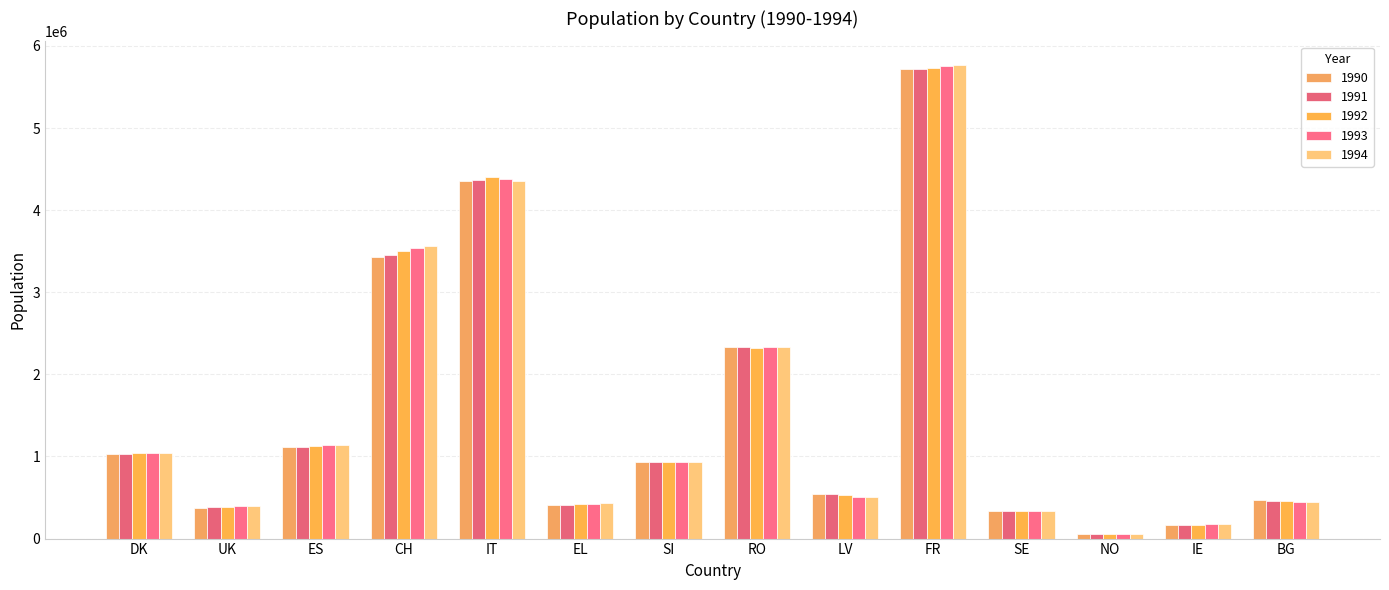

Reading left to right, extract all data points from this chart.

1990: DK=1028069	UK=375262	ES=1116665	CH=3433764	IT=4359520	EL=408676	SI=929532	RO=2333251	LV=544674	FR=5714785	SE=330518	NO=58676	IE=162992	BG=465748
1991: DK=1032933	UK=379545	ES=1118601	CH=3458233	IT=4371057	EL=414768	SI=933362	RO=2336343	LV=542393	FR=5723062	SE=332901	NO=58808	IE=165060	BG=460515
1992: DK=1036622	UK=383956	ES=1124875	CH=3500028	IT=4398870	EL=420013	SI=935904	RO=2315778	LV=534927	FR=5728650	SE=334733	NO=58816	IE=167652	BG=457151
1993: DK=1043497	UK=391947	ES=1135126	CH=3542519	IT=4378856	EL=426495	SI=935636	RO=2329460	LV=510641	FR=5753458	SE=337496	NO=59042	IE=172360	BG=451539
1994: DK=1046426	UK=395605	ES=1138413	CH=3566900	IT=4360692	EL=429026	SI=938209	RO=2335778	LV=502296	FR=5767296	SE=340686	NO=59152	IE=174836	BG=451432